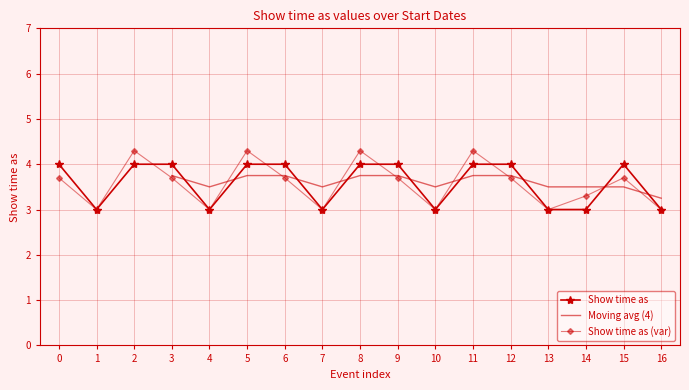

What is the value of the 16th point from the left?

4